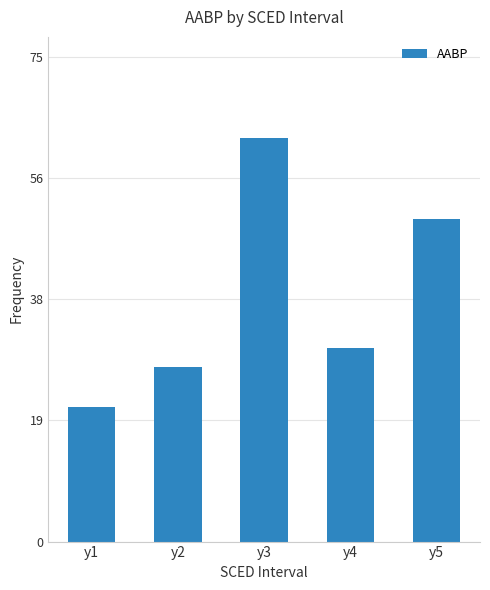

What is the average value?

38.1